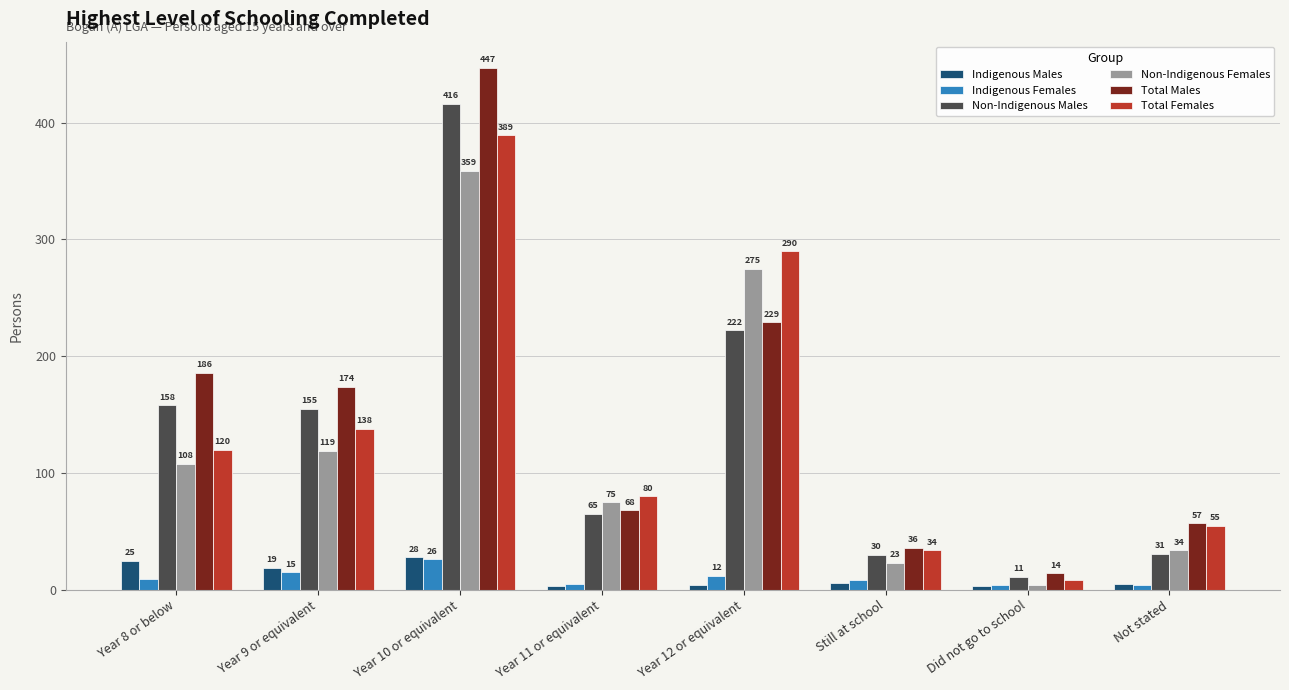

Does the chart contain stacked bars?

No